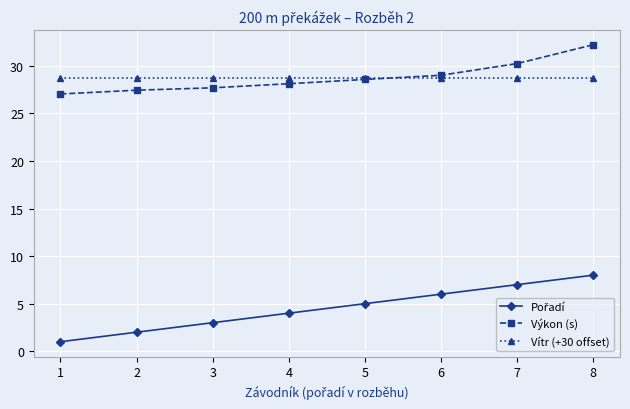

What is the value of the Výkon (s) point at the 1st from the left?

27.0